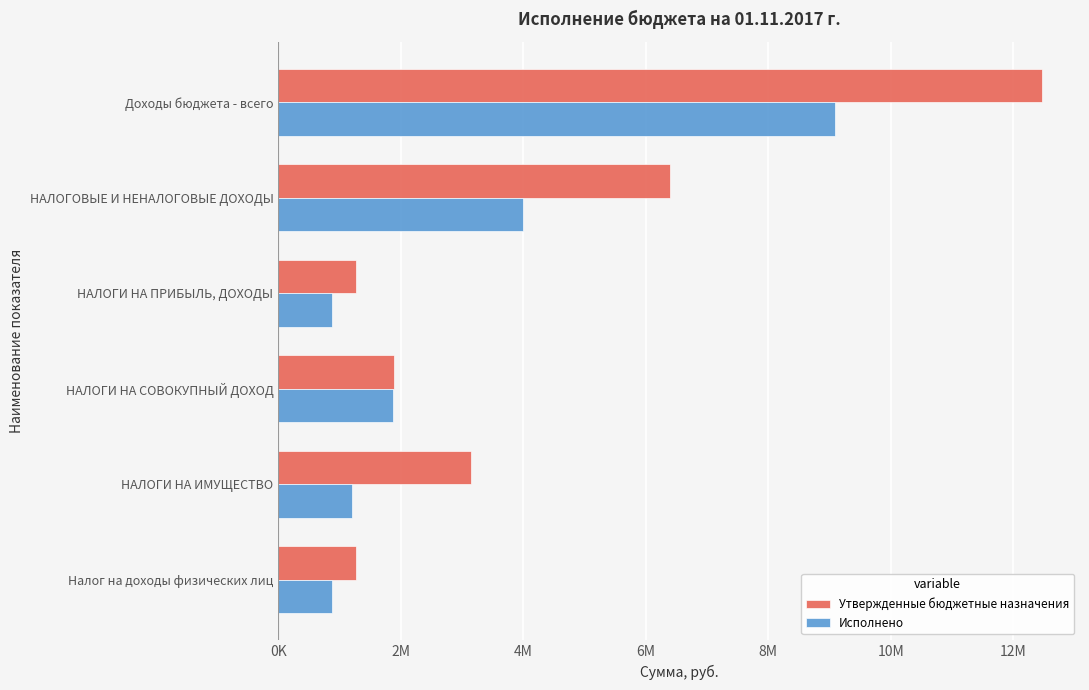

What is the difference between the second highest and minimum values in the Утвержденные бюджетные назначения series?

5125800.0